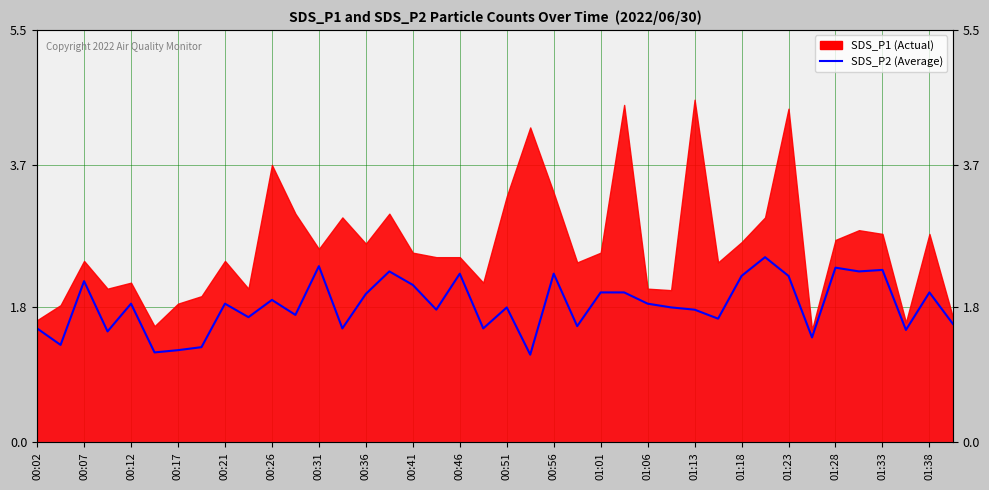

How many data points does each series have?

40